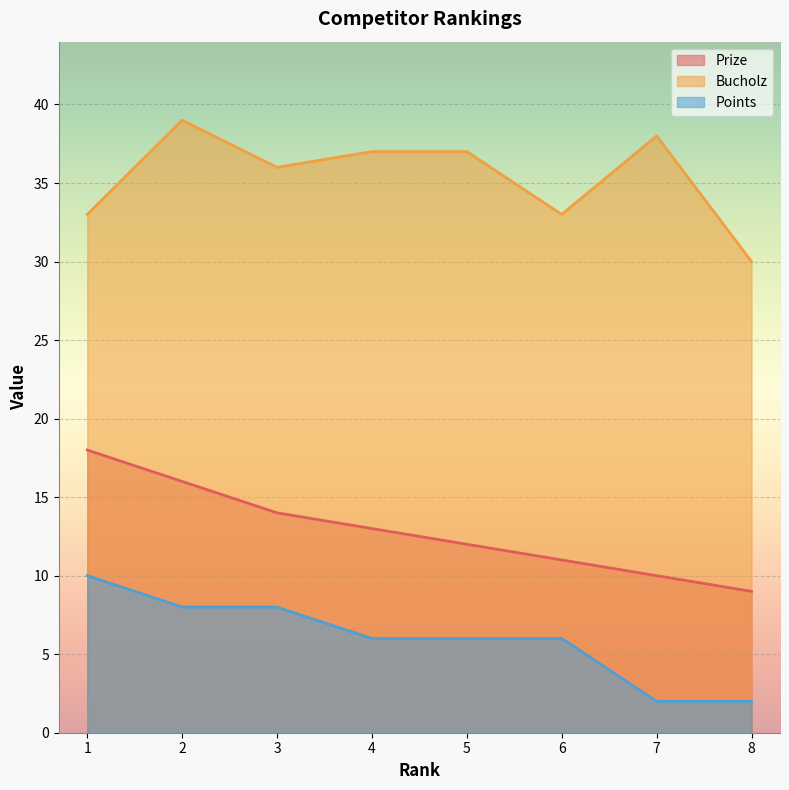

What is the highest value of the Bucholz series?

39